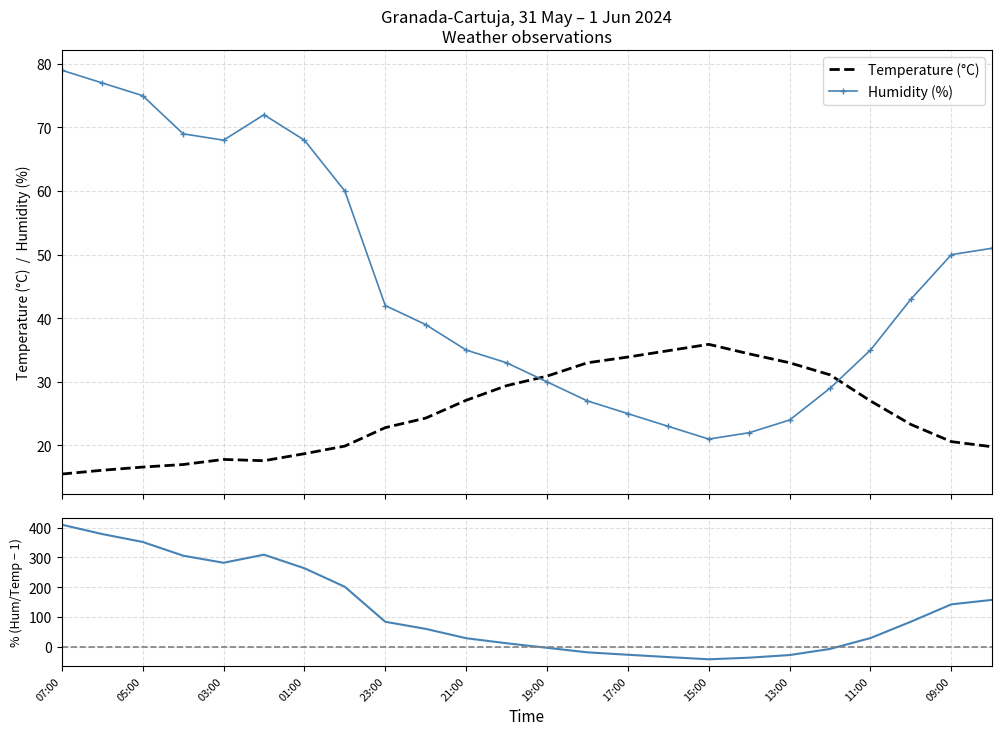

True or false: Temperature (C) has more than 1 interior local peaks.

True